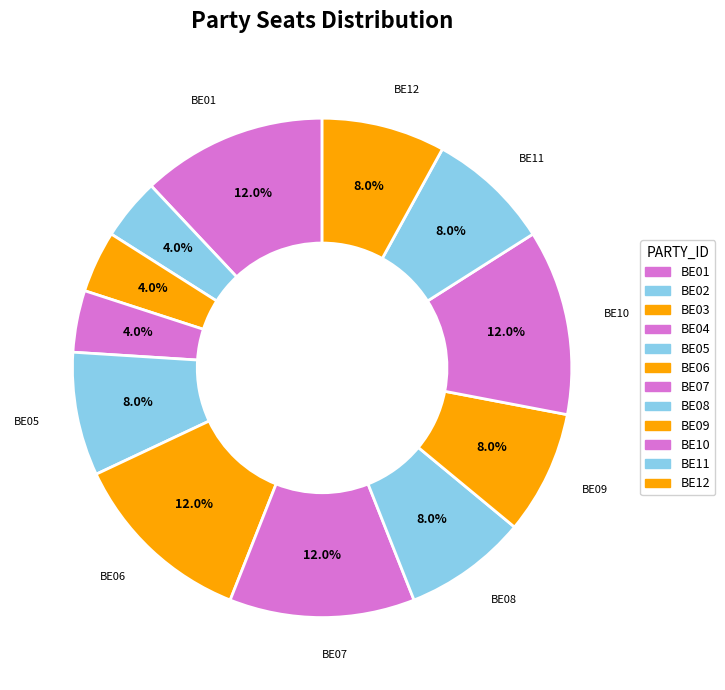

Between BE05 and BE01, which is larger?

BE01